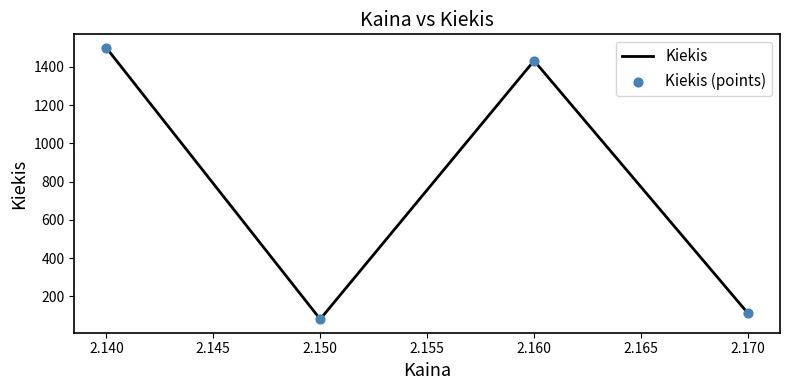

Between 2.140 and 2.170, which is larger?

2.140